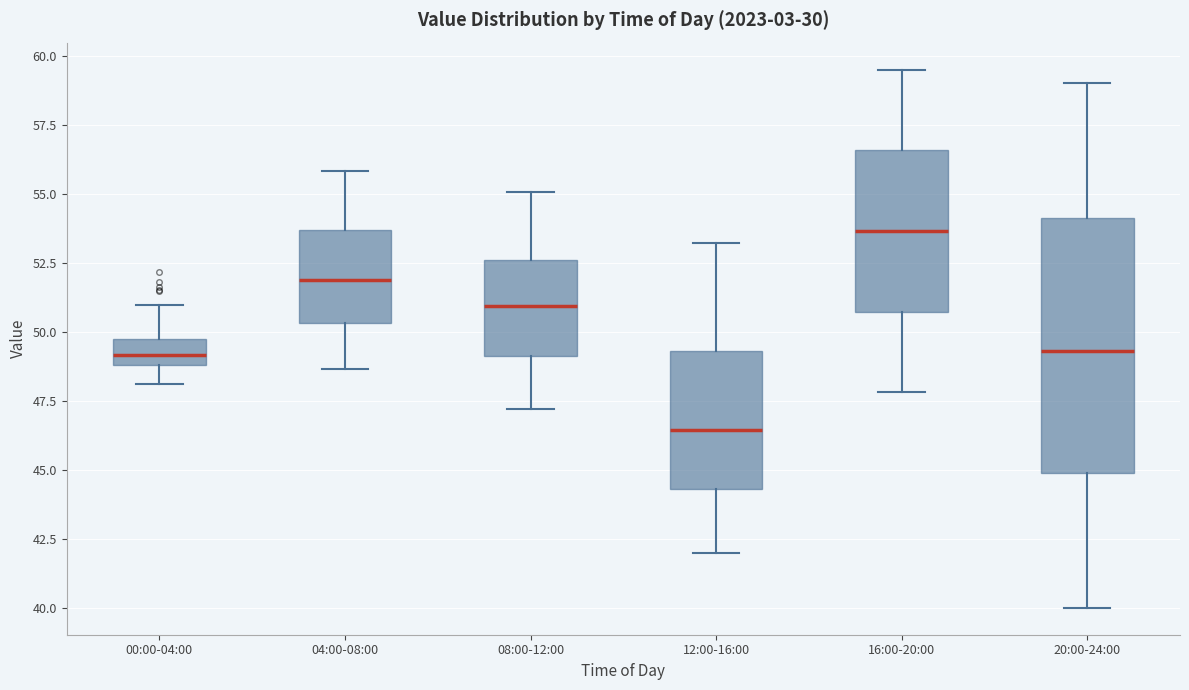

Where does the lower whisker of the box for 12:00-16:00 end on the y-axis? The values are not printed on the chart, so give them approximately, as read against the axis.

42.0